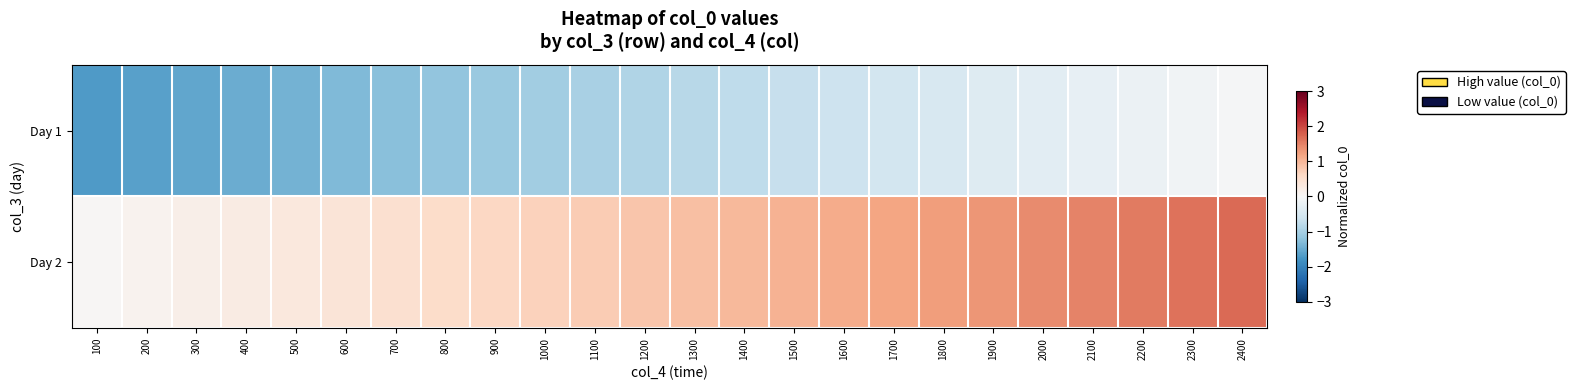

What is the maximum value shown in the chart?

1.7